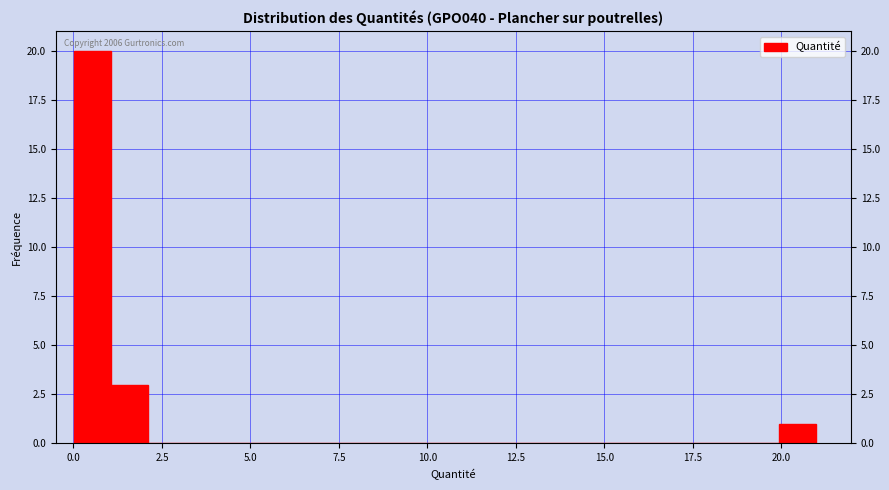

Around what value on the x-axis is the tallest bar? Give the approximate position of its centre, as read against the axis.

0.5